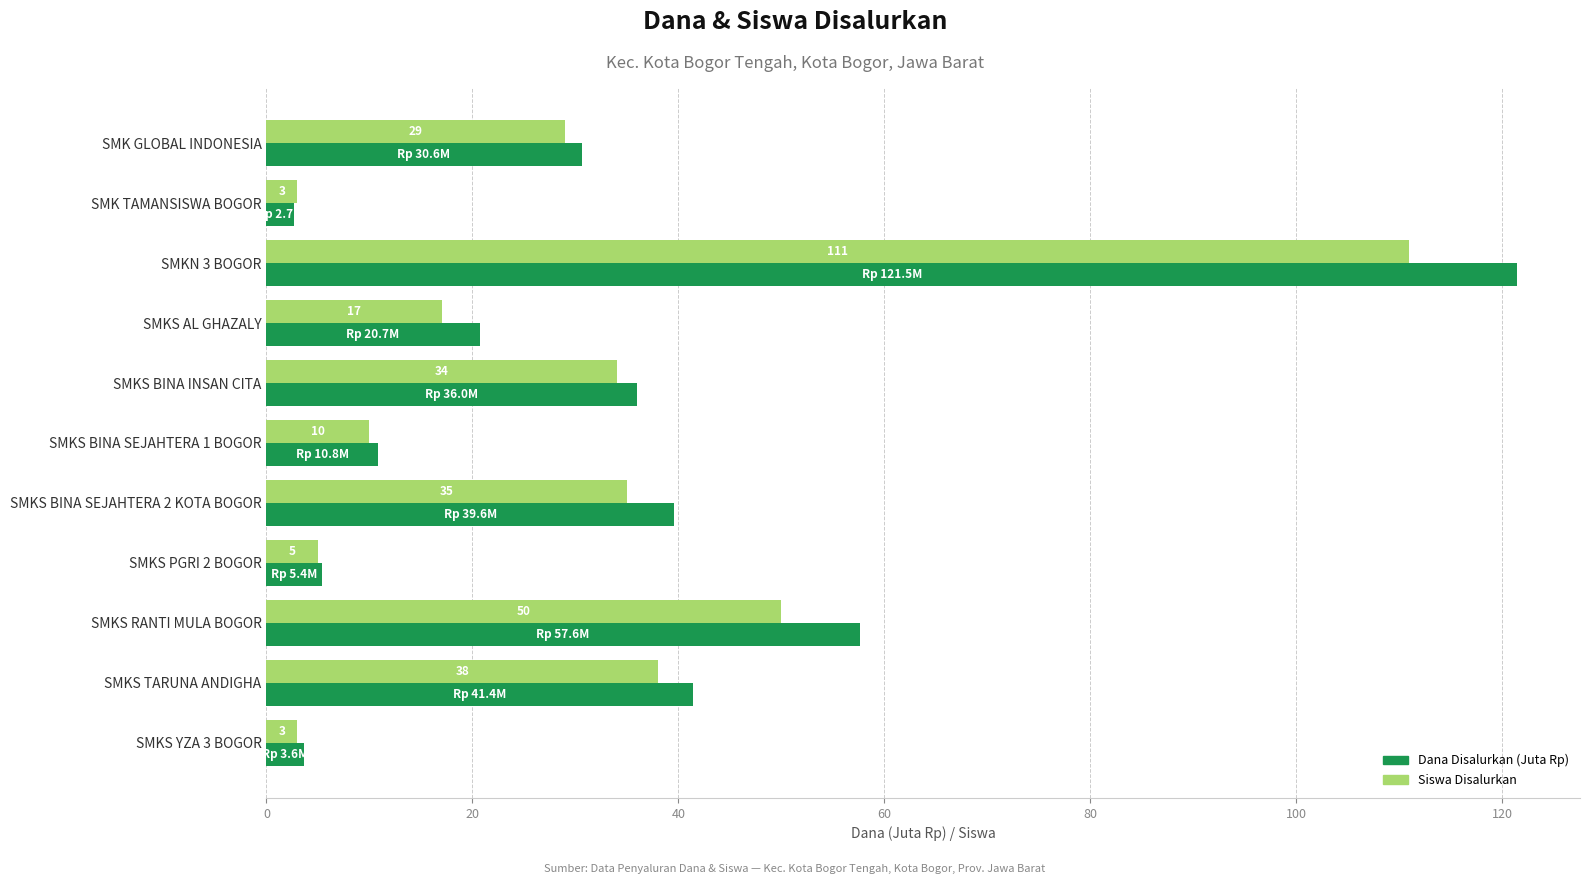

Is it true that Siswa Disalurkan equals 29.0 at SMK GLOBAL INDONESIA?

True